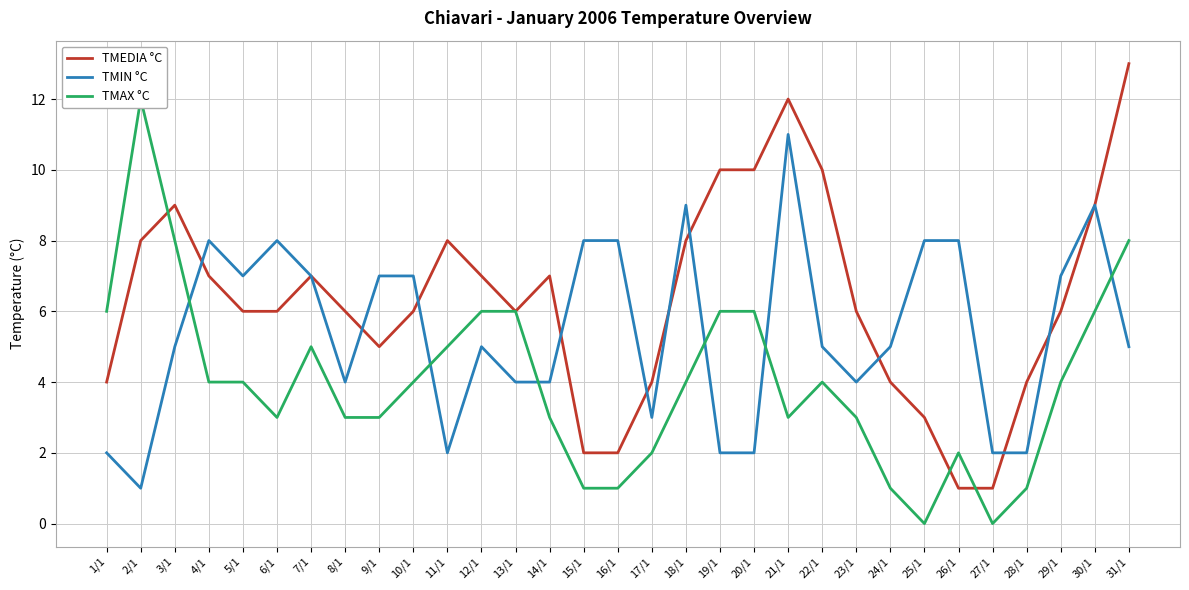

Is it true that TMAX °C equals 4 at 10/1?

True